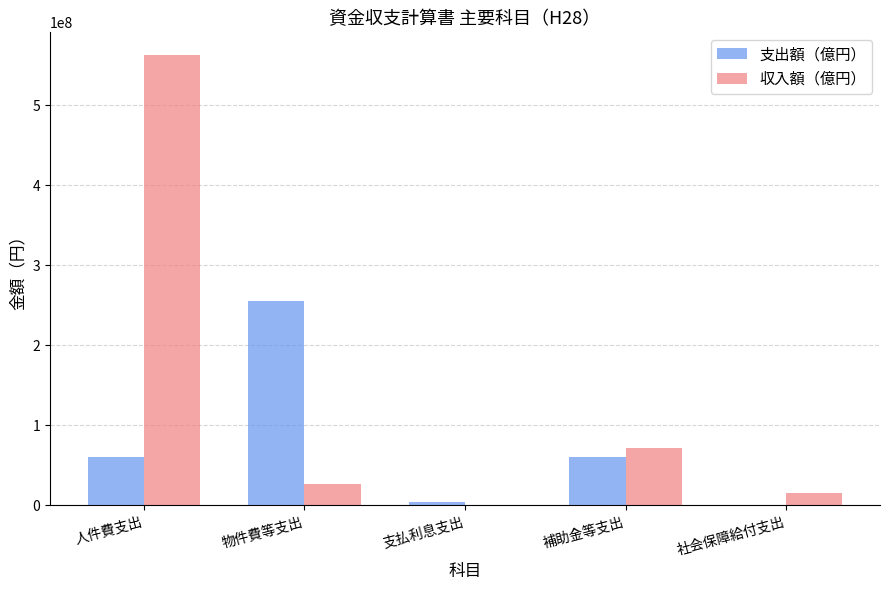

Between 人件費支出 and 社会保障給付支出, which series saw the biggest shift?

収入額（億円）